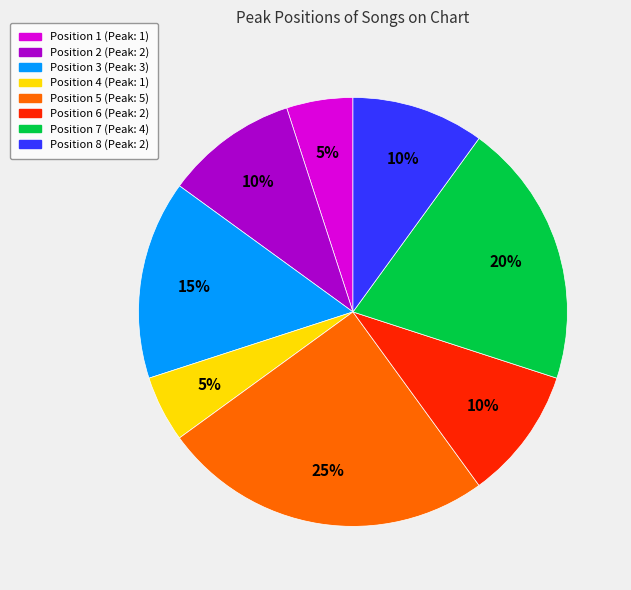

Is Position 7 the majority of the pie?

No